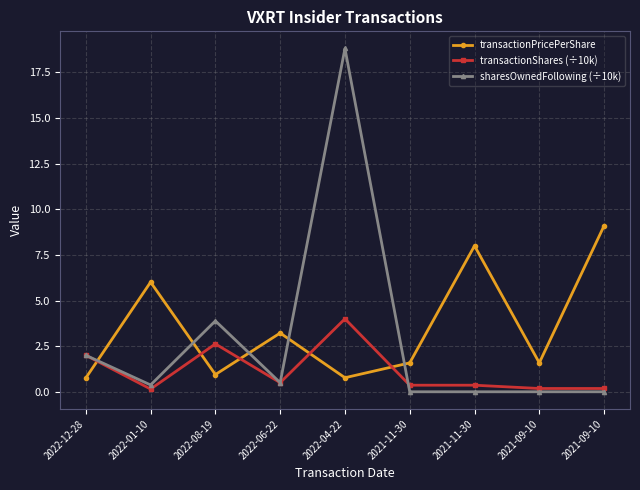

Between 2022-04-22 and 2021-09-10, which series saw the biggest shift?

sharesOwnedFollowing (÷10k)